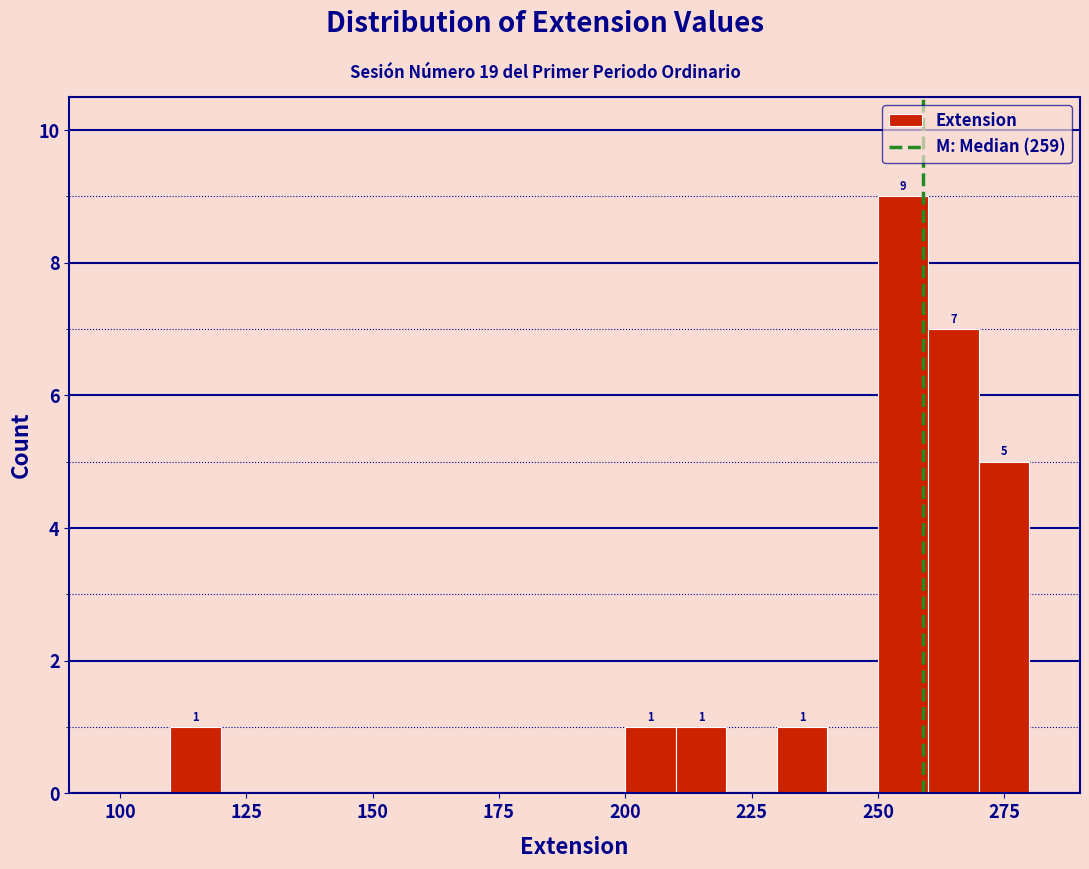

Around what value on the x-axis is the tallest bar? Give the approximate position of its centre, as read against the axis.

255